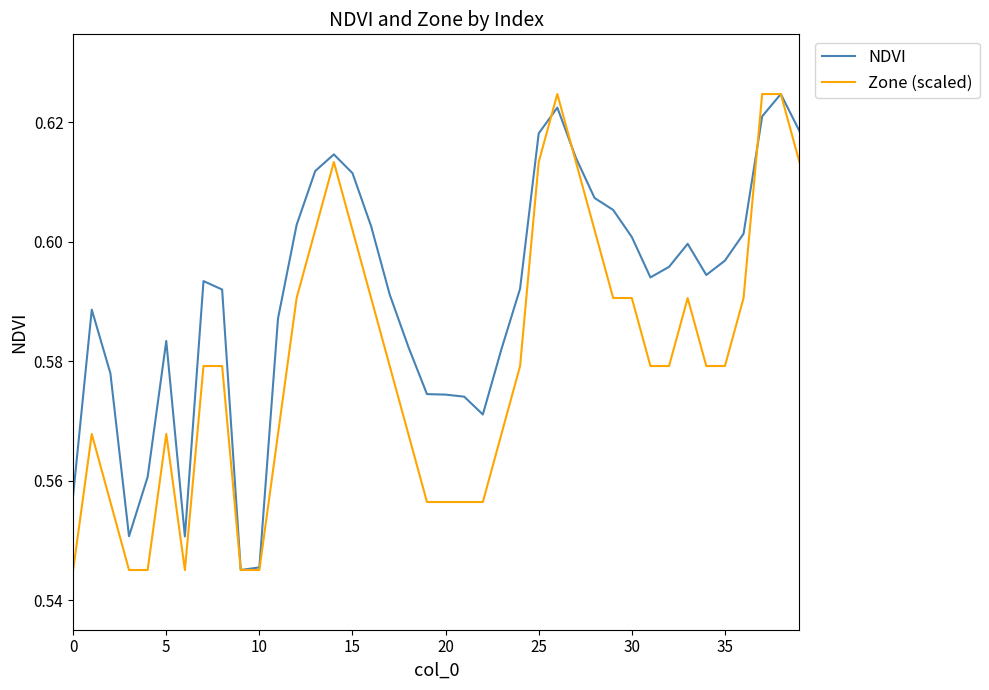

Which series has the largest total across all categories?

NDVI